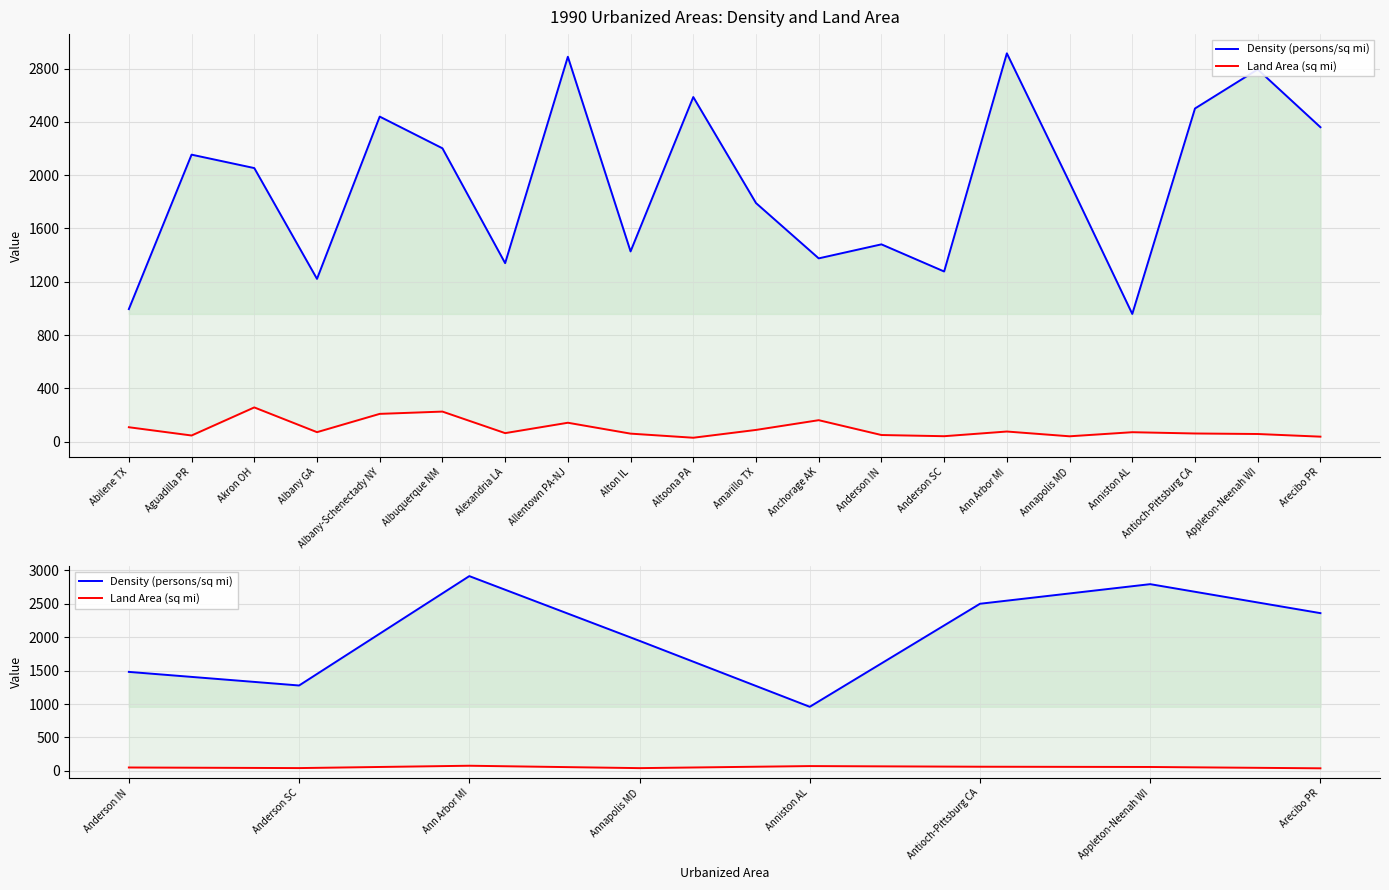

Between Anniston AL and Antioch-Pittsburg CA, which series saw the biggest shift?

Density (persons/sq mi)